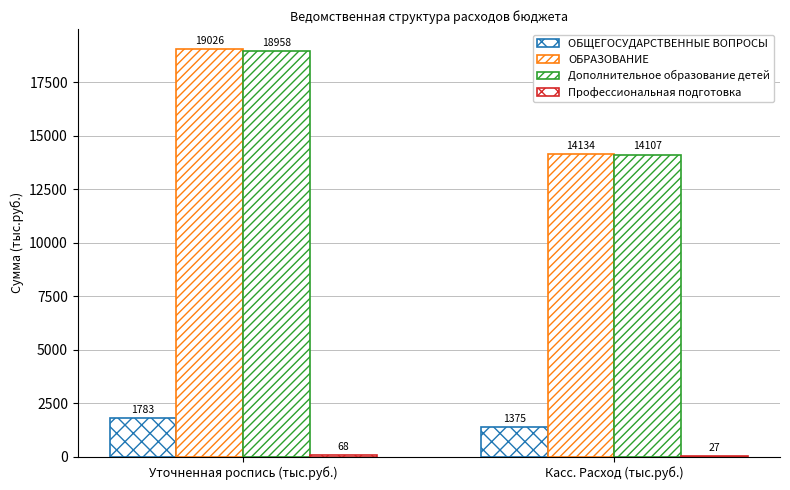

How many categories are shown in the chart?

2